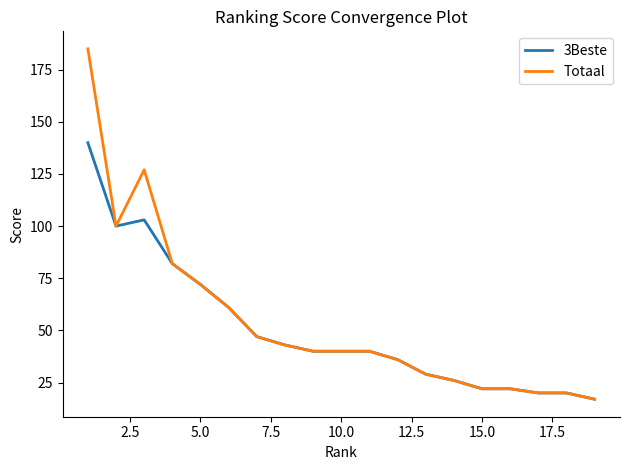

Which series has the largest range (max minus min)?

Totaal